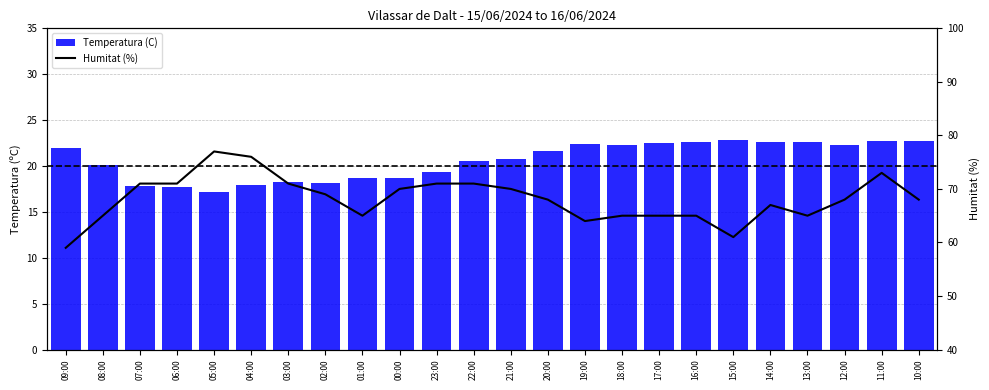

What is the total value across all series at 23:00?

90.3